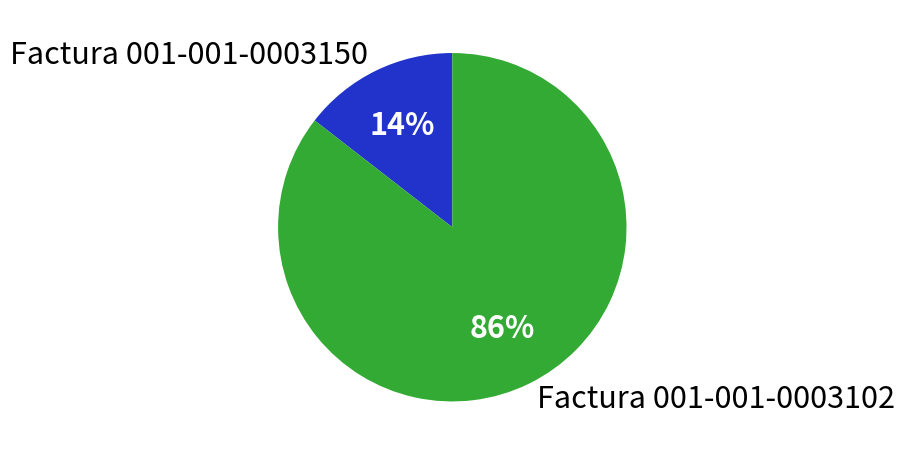

Which has a higher value, Factura 001-001-0003150 or Factura 001-001-0003102?

Factura 001-001-0003102